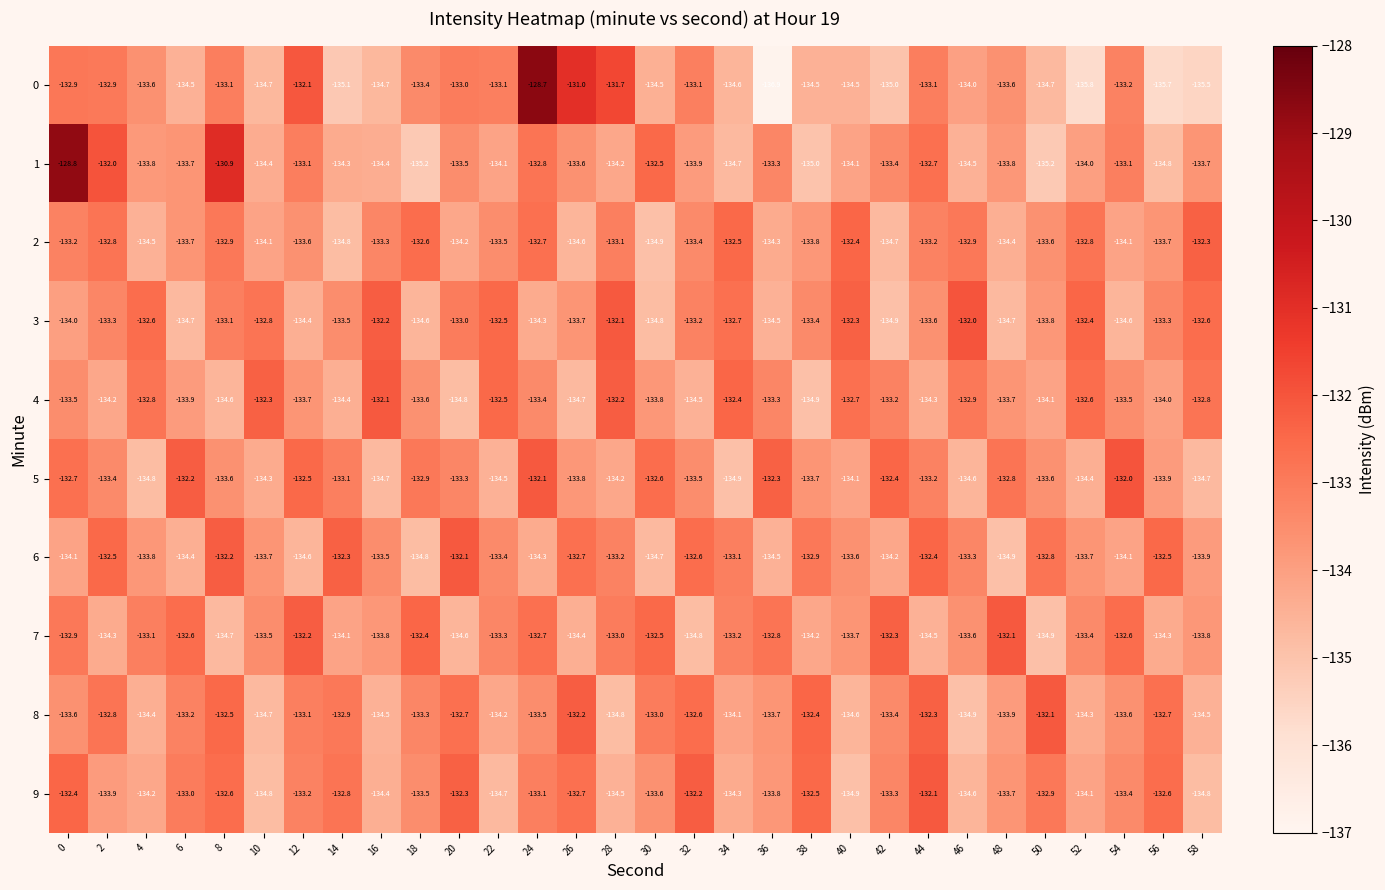

Which category has the lowest value across all series?

36